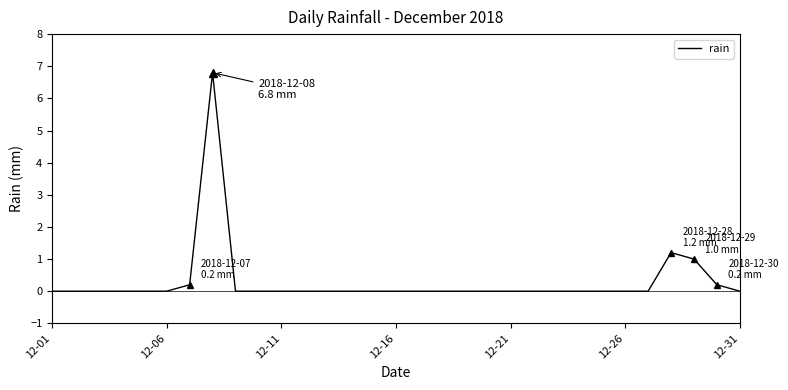

What is the maximum value shown in the chart?

6.8